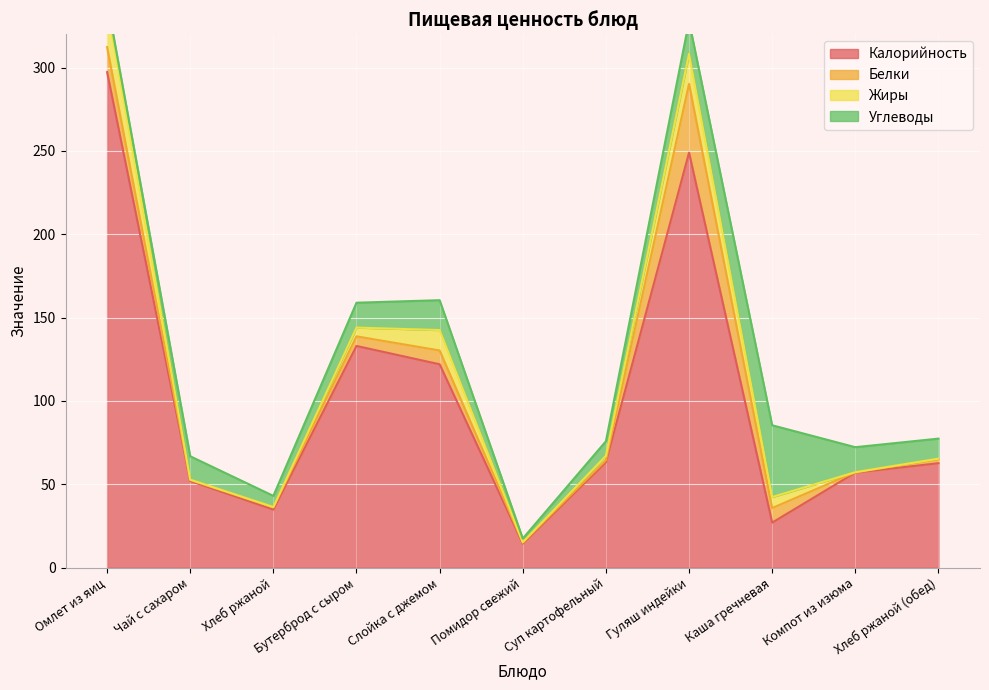

Where do Углеводы and Калорийность first cross each other?

Гуляш индейки and Каша гречневая